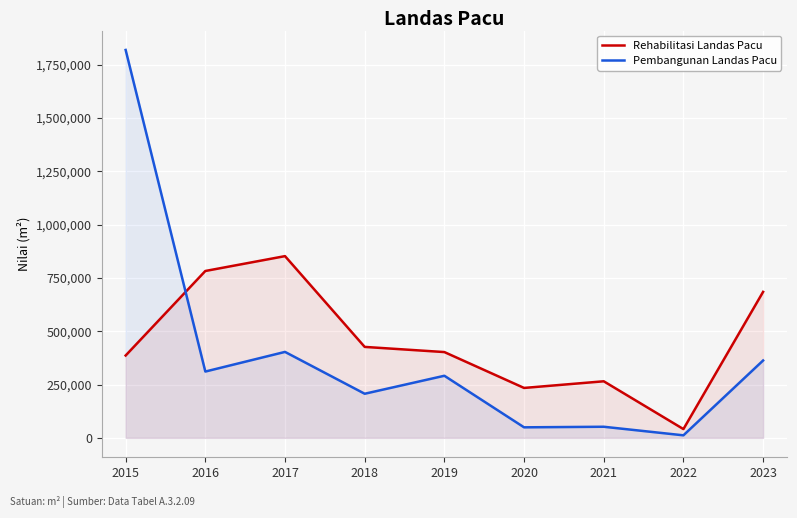

Is the value of Pembangunan Landas Pacu at 2023 greater than the value of Rehabilitasi Landas Pacu at 2021?

Yes